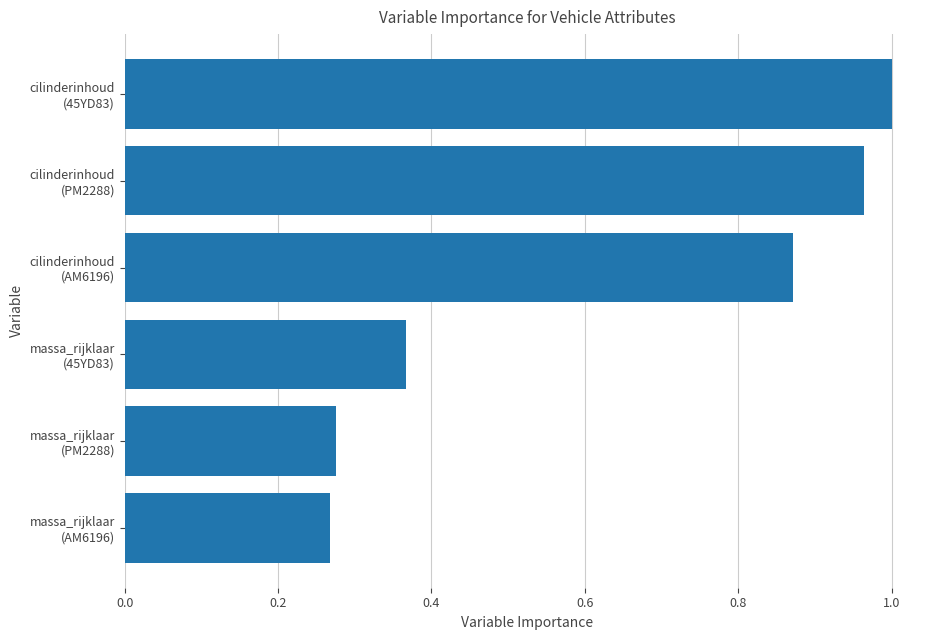

What is the average value?

0.6